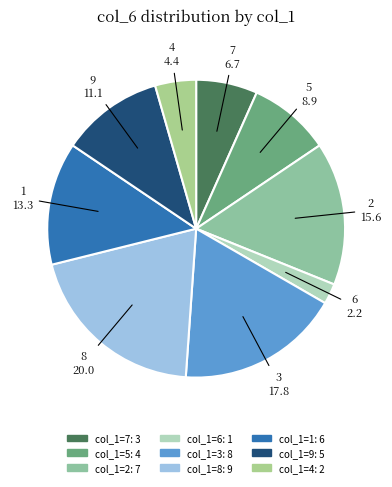

Is 9 the majority of the pie?

No